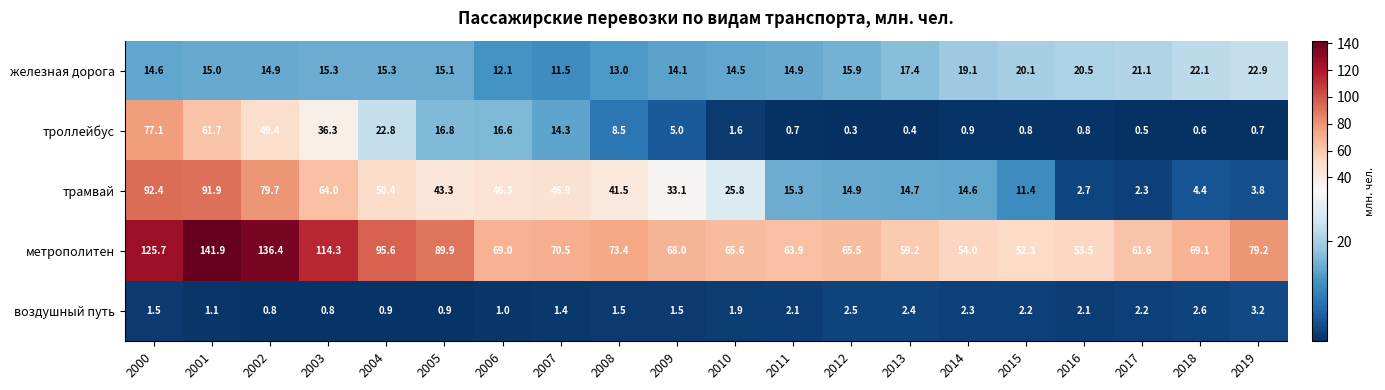

Where is троллейбус nearest to the value 38?

2003